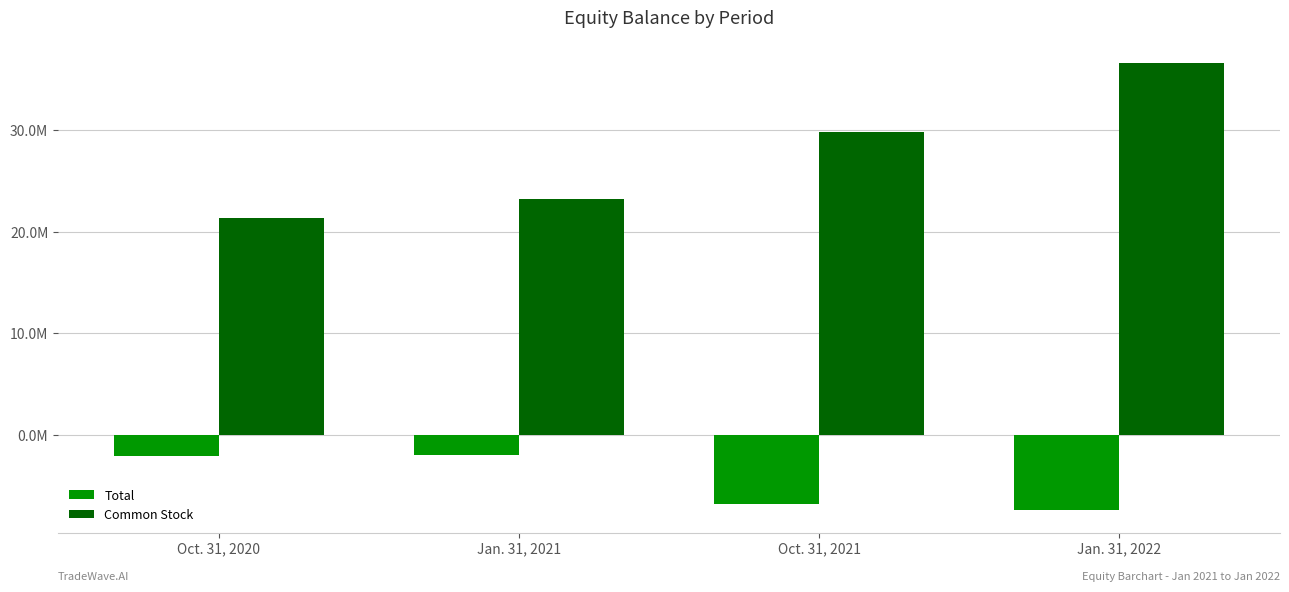

What is the smallest value displayed?

-7422277